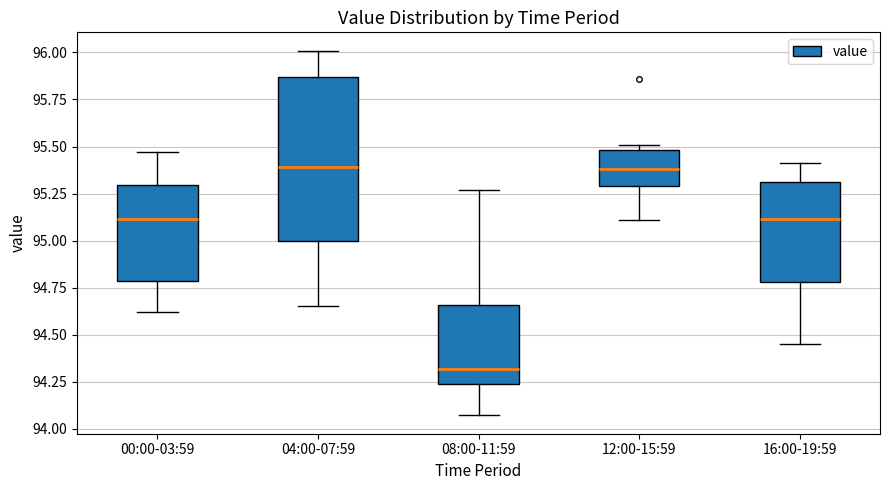

Reading left to right, transcribe this box plot: for each box, give where its median line is, the range the box spans, and where its two whiskers end, as read against the y-axis. The values are not printed on the chart, so give them approximately, as read against the axis.

00:00-03:59: median 95.10, box 94.80 to 95.30, whiskers 94.60 to 95.45
04:00-07:59: median 95.40, box 95.00 to 95.85, whiskers 94.65 to 96.00
08:00-11:59: median 94.30, box 94.25 to 94.65, whiskers 94.05 to 95.25
12:00-15:59: median 95.40, box 95.30 to 95.50, whiskers 95.10 to 95.50 (just above the box's upper edge)
16:00-19:59: median 95.10, box 94.80 to 95.30, whiskers 94.45 to 95.40